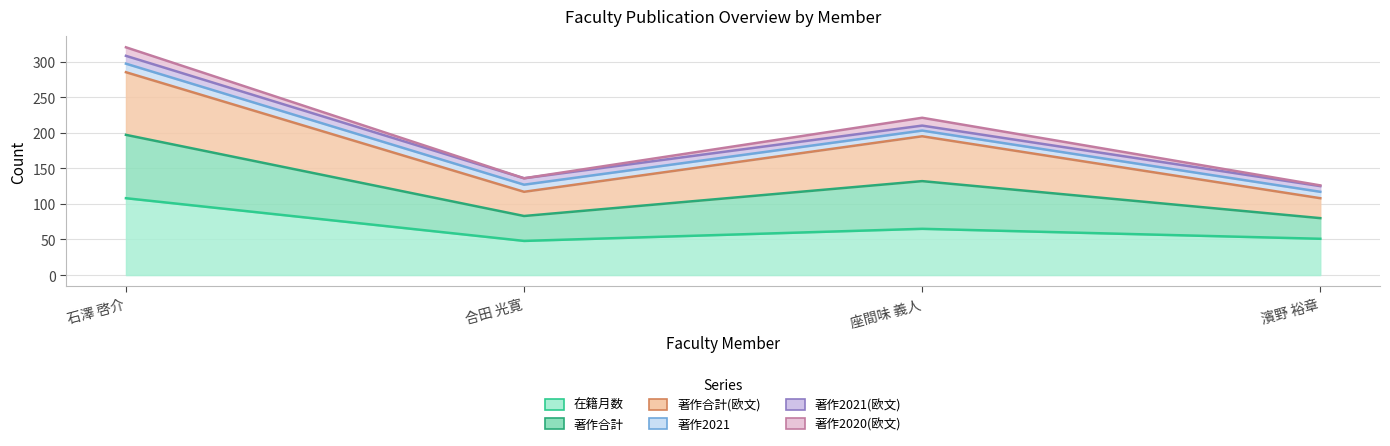

True or false: 在籍月数 and 著作合計 cross at least once.

False